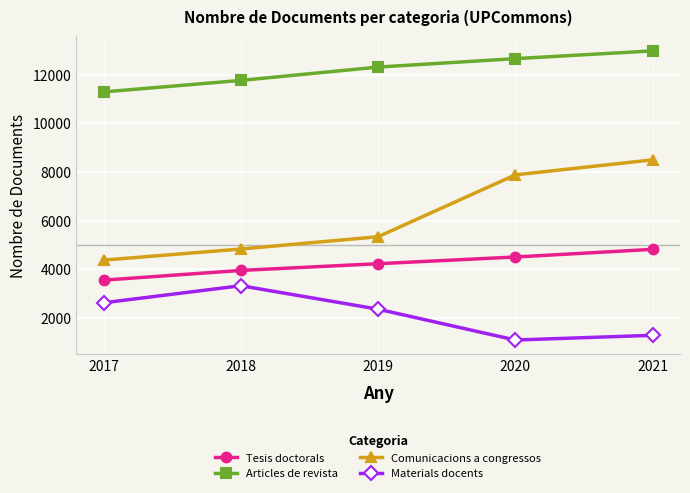

What value does the Materials docents series have at 2020?

1098